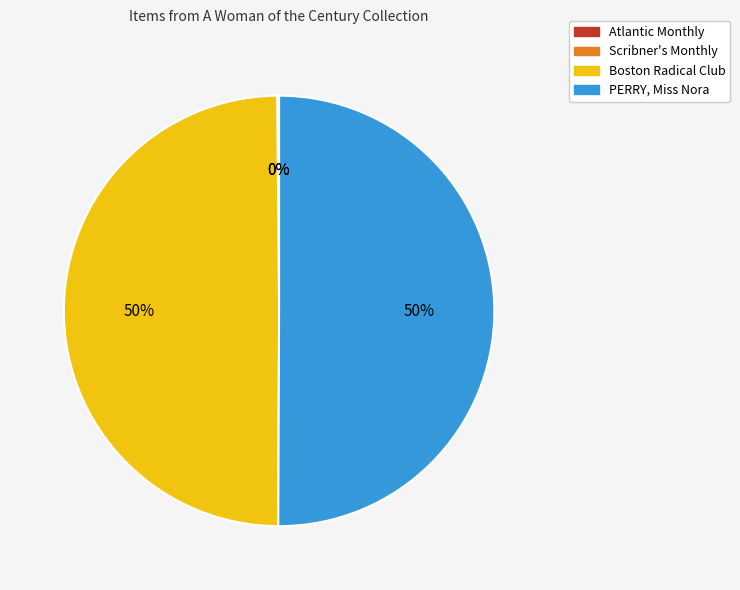

True or false: PERRY, Miss Nora accounts for 56% of the total.

False